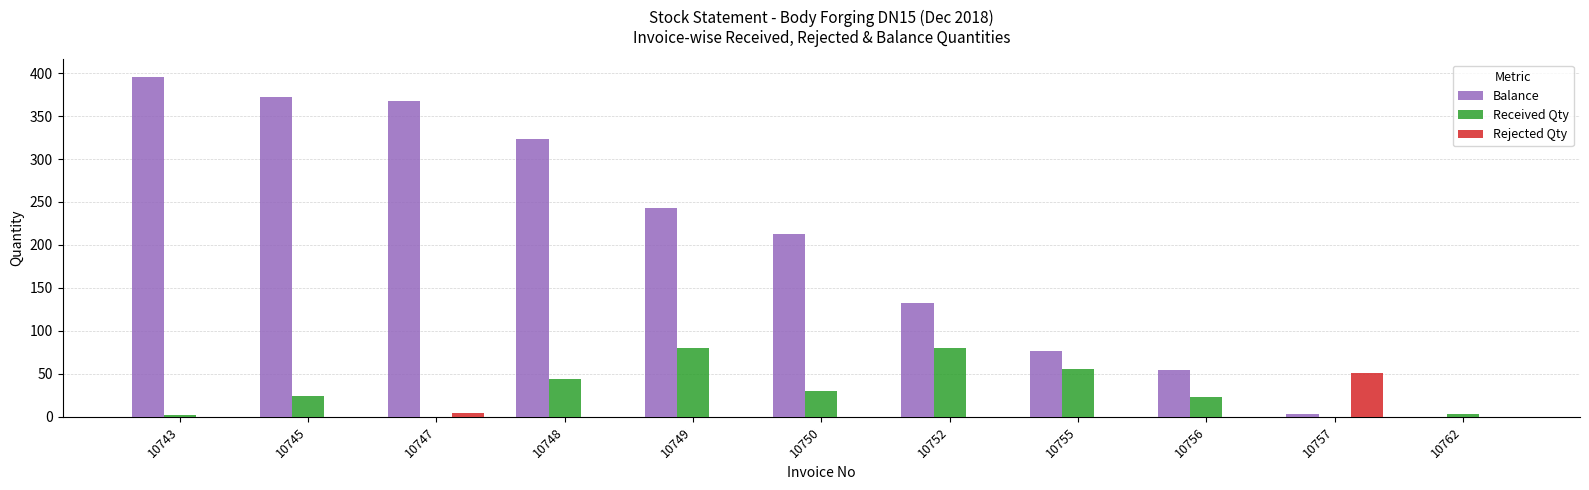

How many values in the Rejected Qty series exceed 0?

2